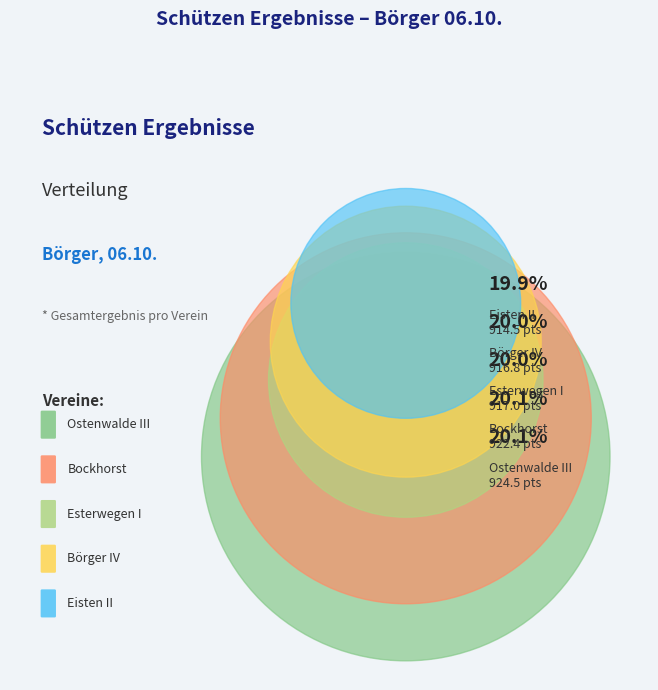

Count the number of slices in the pie.

5